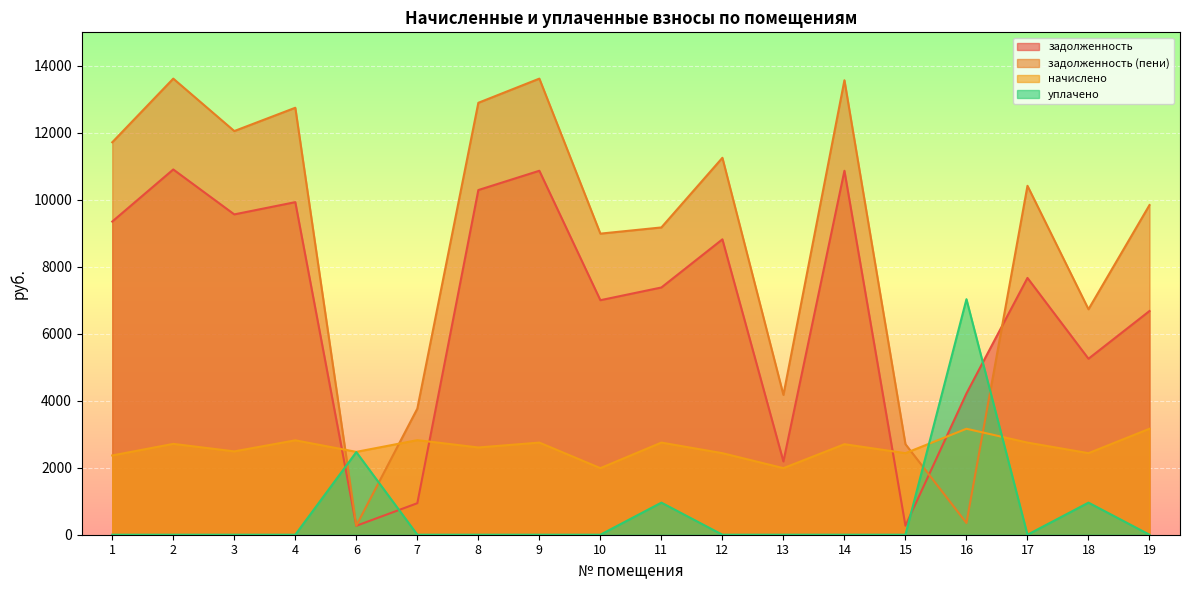

Reading left to right, what are all the values shown in this chart?

задолженность: 9350.4	10905.6	9564.2	9929.6	267.0	941.2	10291.2	10867.2	7002.1	7381.9	8819.2	2187.5	10867.2	269.1	4218.5	7667.2	5254.7	6679.3
задолженность (пени): 11717.2	13618.0	12052.5	12748.4	273.4	3764.9	12896.2	13618.0	8989.8	9174.6	11254.1	4175.2	13569.8	2703.9	350.8	10418.0	6731.6	9843.1
начислено: 2366.8	2712.4	2488.3	2818.8	2473.7	2823.7	2605.0	2750.8	1987.7	2750.8	2434.9	1987.7	2702.6	2434.9	3163.9	2750.8	2434.9	3163.9
уплачено: 0.0	0.0	0.0	0.0	2467.3	0.0	0.0	0.0	0.0	958.0	0.0	0.0	0.0	0.0	7031.6	0.0	958.0	0.0